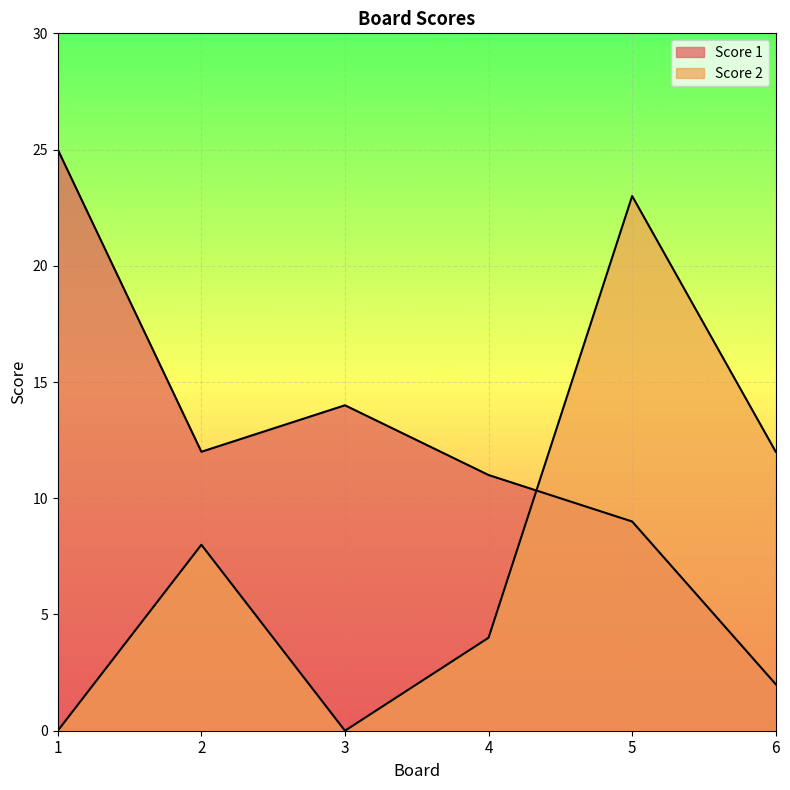

How many interior local peaks does the Score 1 series have?

1